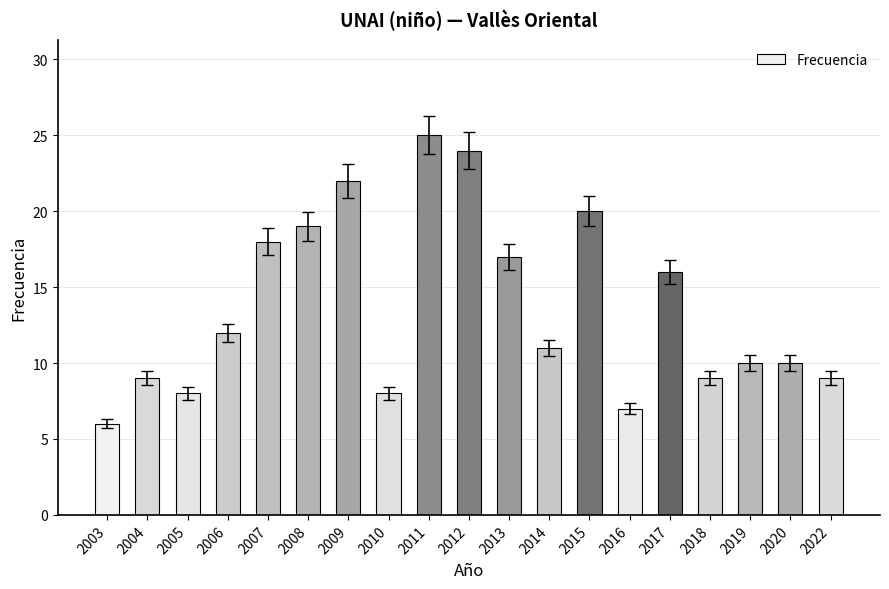

What is the sum of all values?

260